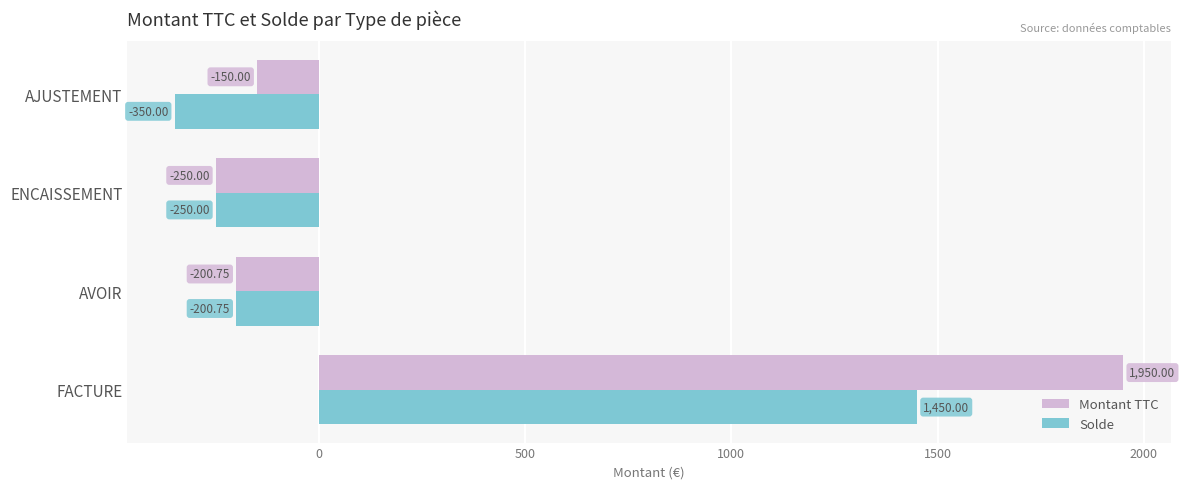

Is the value of Montant TTC at AVOIR greater than the value of Solde at AJUSTEMENT?

Yes